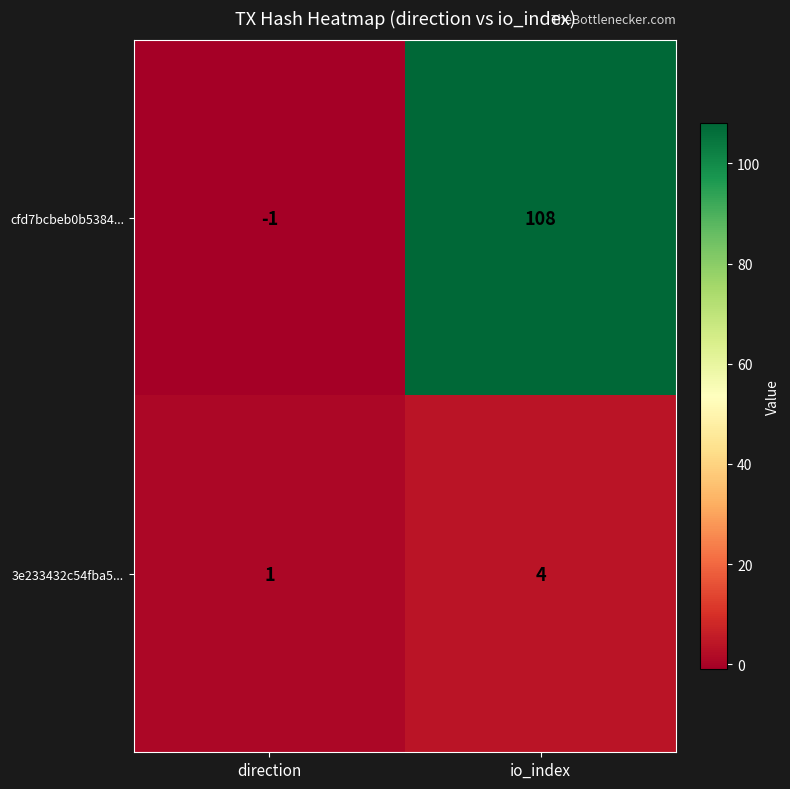

What is the difference between the maximum and minimum values in the 3e233432c54fba5... series?

3